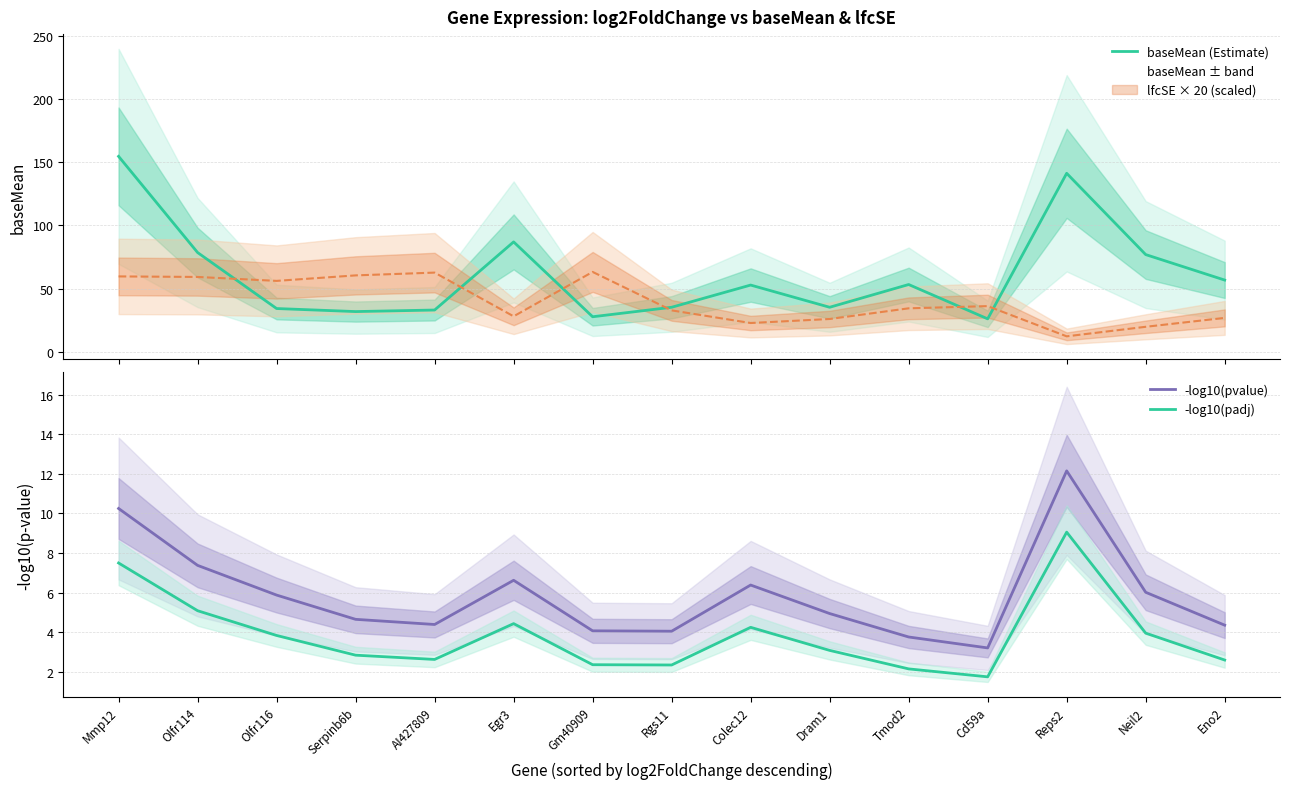

How many categories are shown in the chart?

15